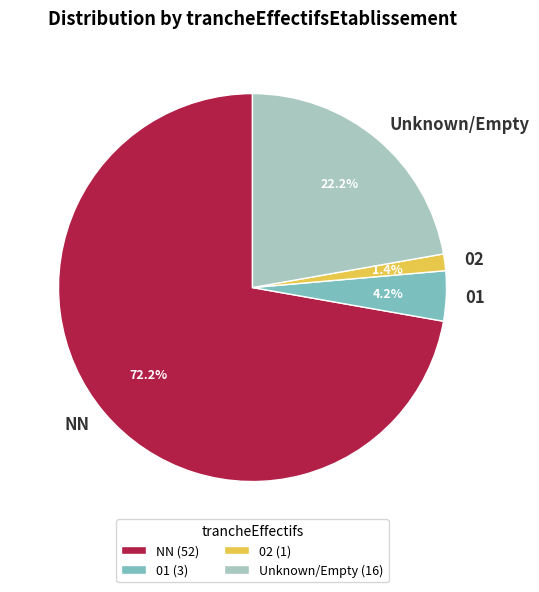

Combined, what portion of the pie is 02 and NN?

73.6%